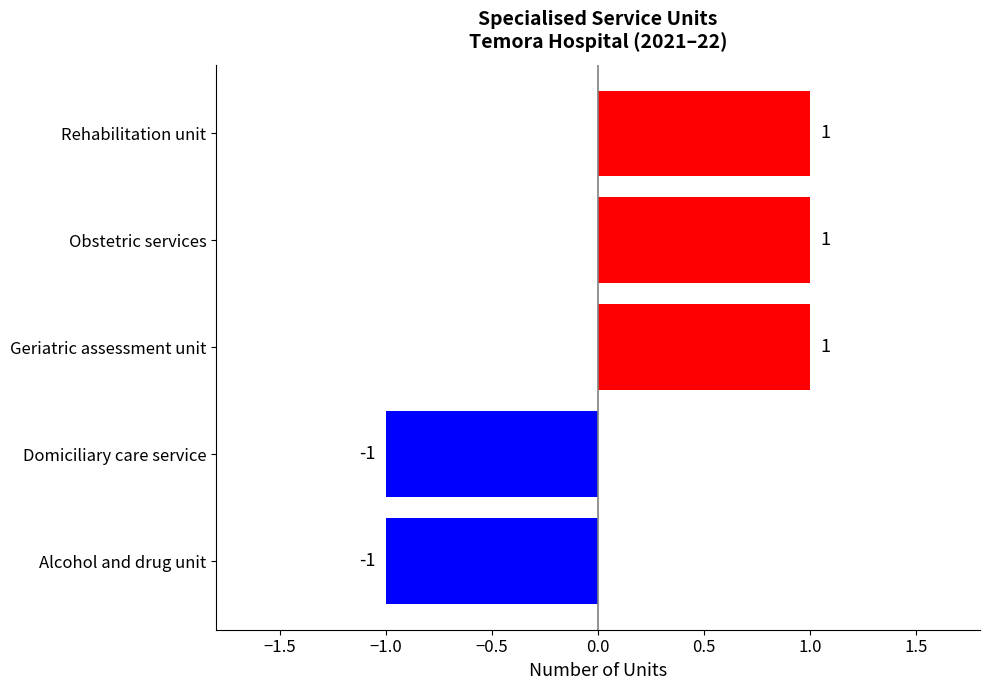

What is the change in value from Alcohol and drug unit to Rehabilitation unit?

+2